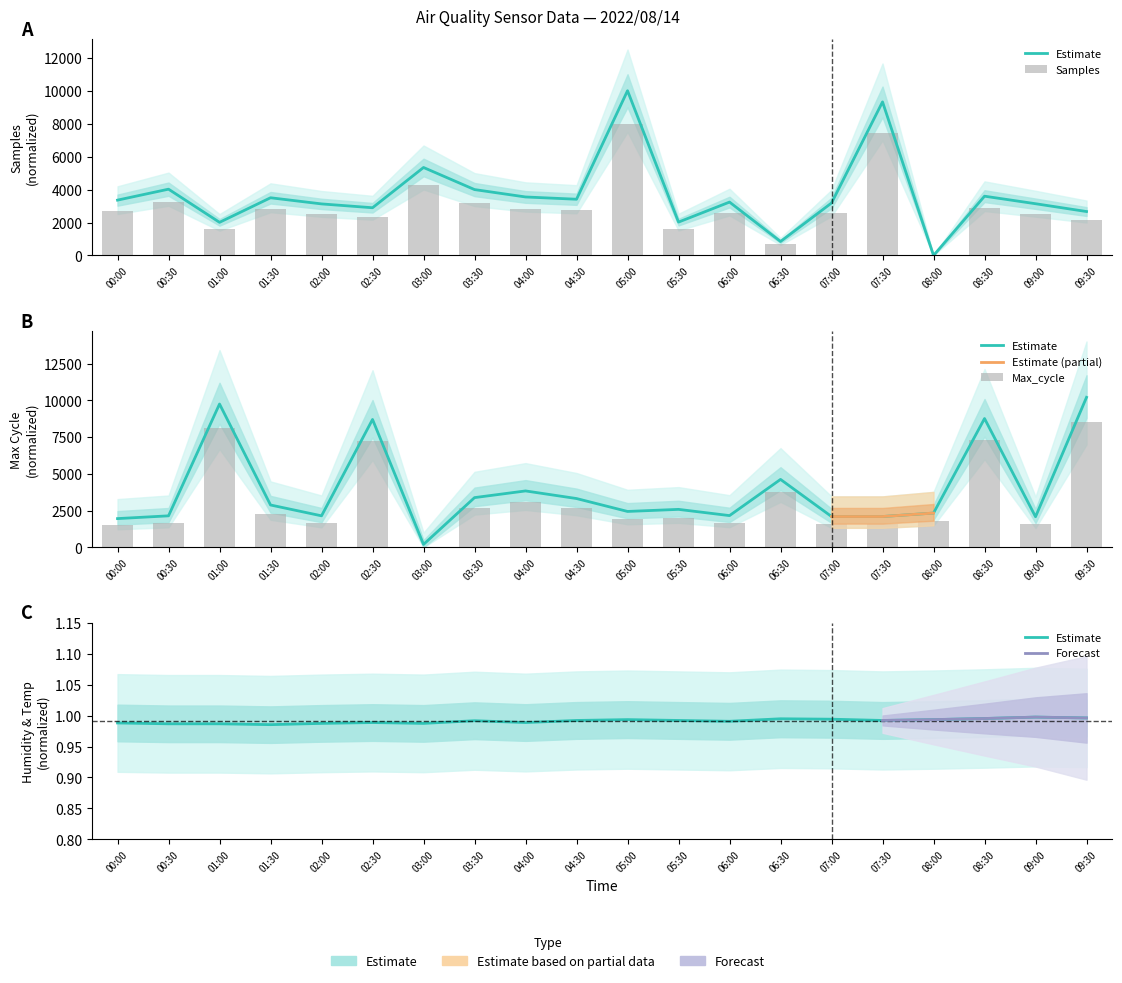

What is the maximum value shown in the chart?

8500.0